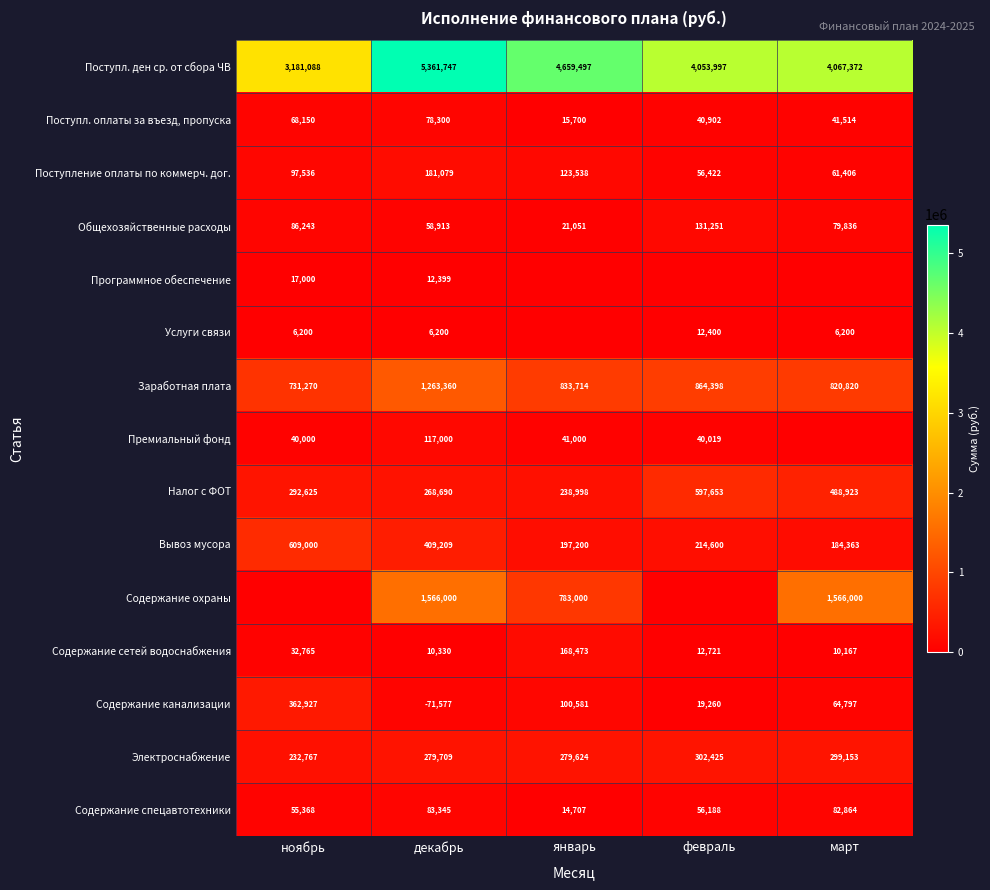

The value of Электроснабжение at декабрь is 164134.7. True or false?

False